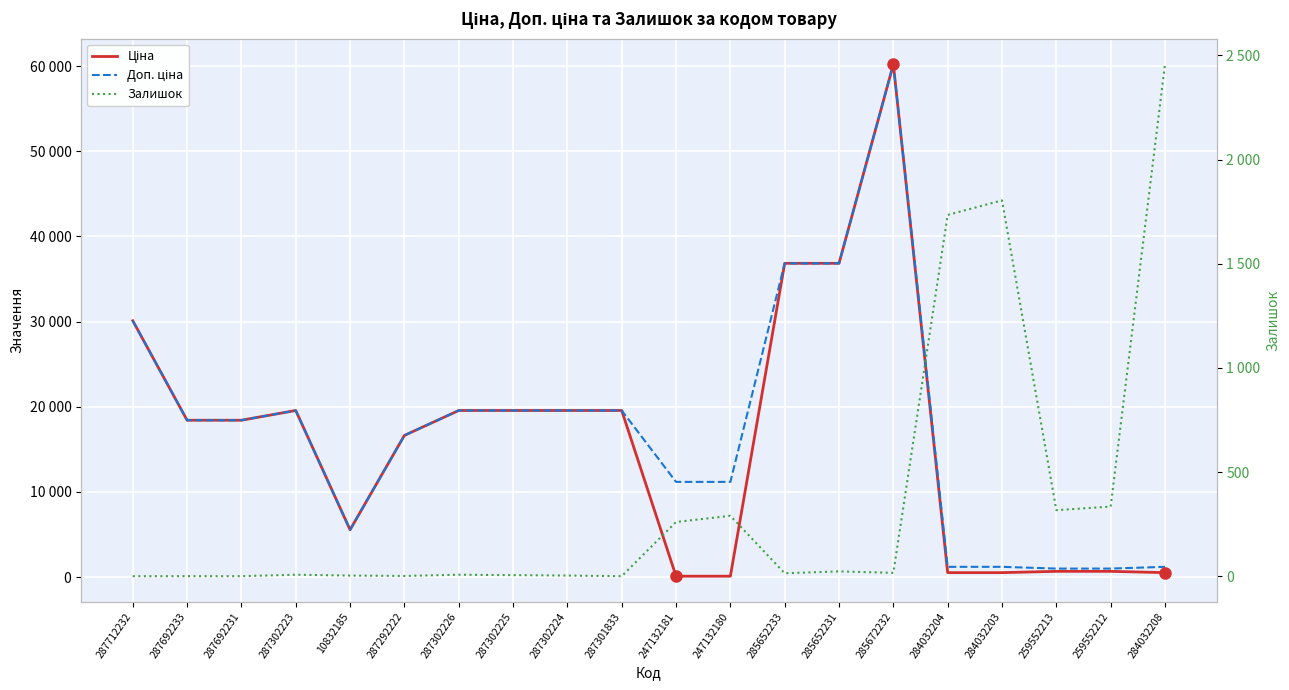

Rank the categories by Залишок value from highest to lowest.

284032208, 284032203, 284032204, 259552212, 259552213, 247132180, 247132181, 285652231, 285672232, 285652233, 287302223, 287302226, 287302225, 10832185, 287302224, 287292222, 287712232, 287692233, 287692231, 287301833